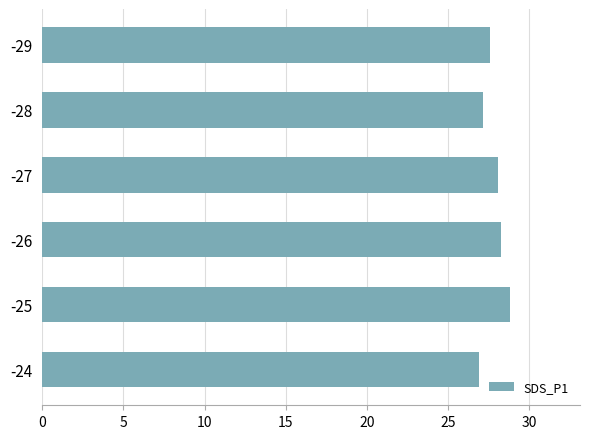

What is the maximum value shown in the chart?

28.8